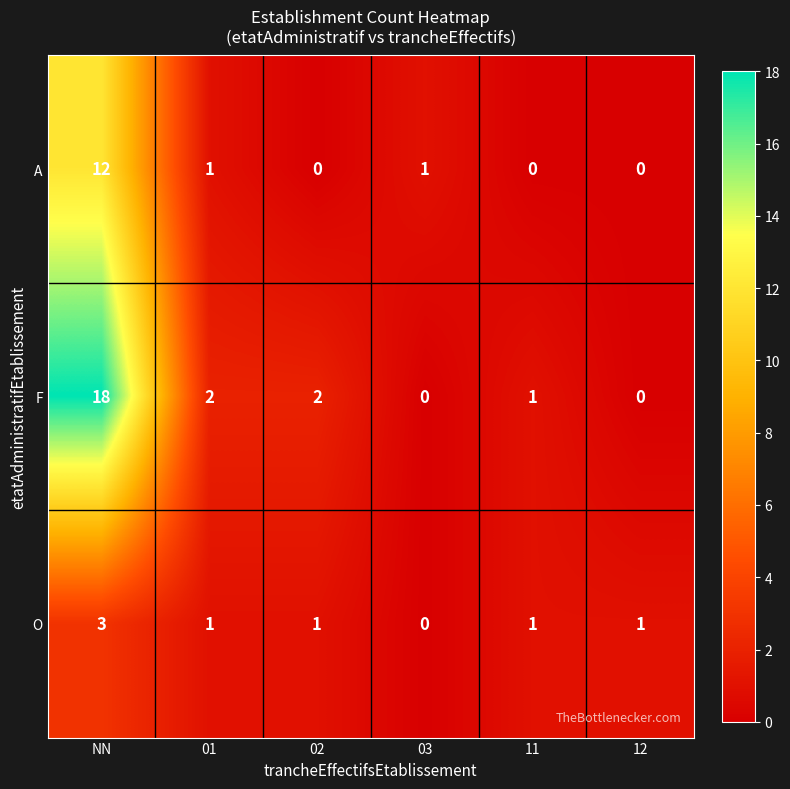

At which label does A first exceed 1?

NN